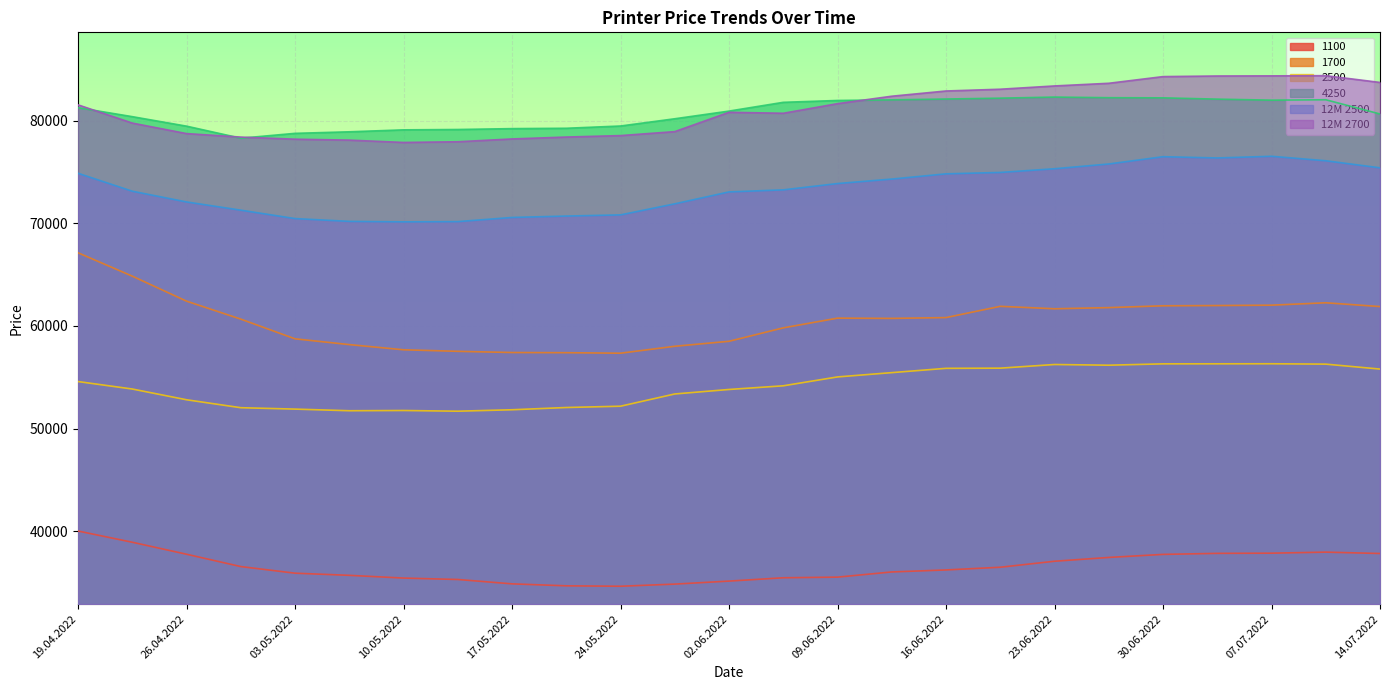

Where is 1700 nearest to the value 62237?

12.07.2022